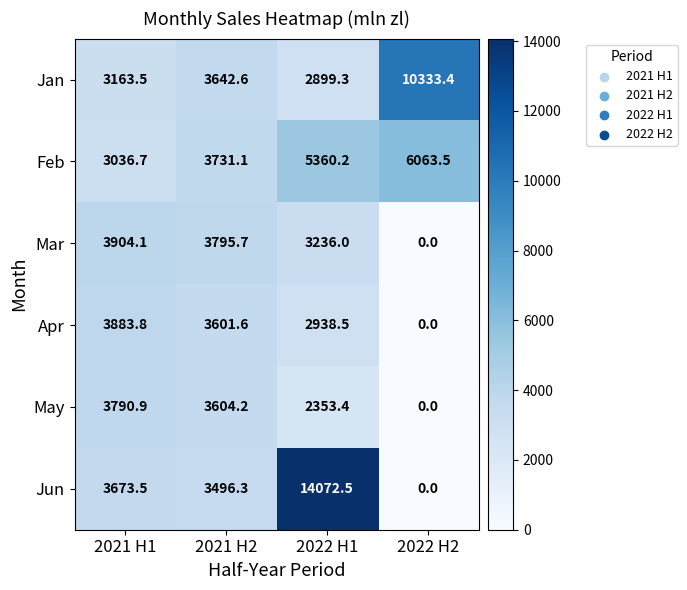

At how many categories does at least one series exceed 227?

4